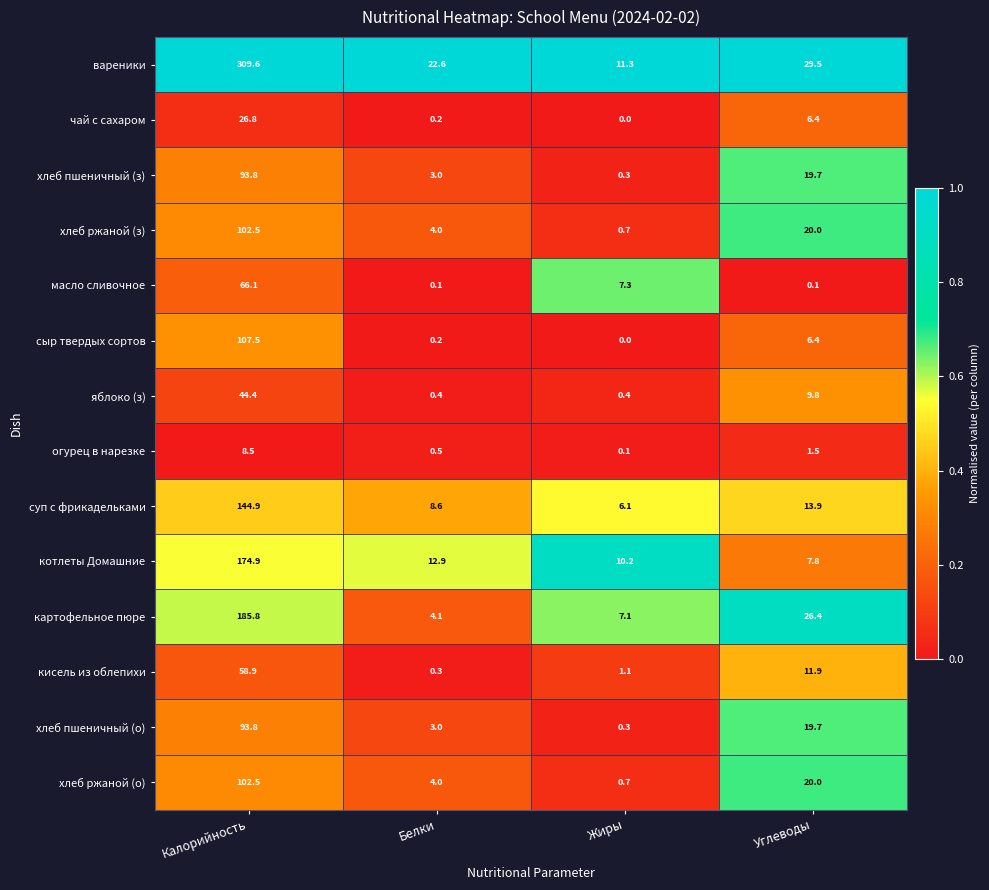

What is the difference between the second highest and minimum values in the огурец в нарезке series?

1.4